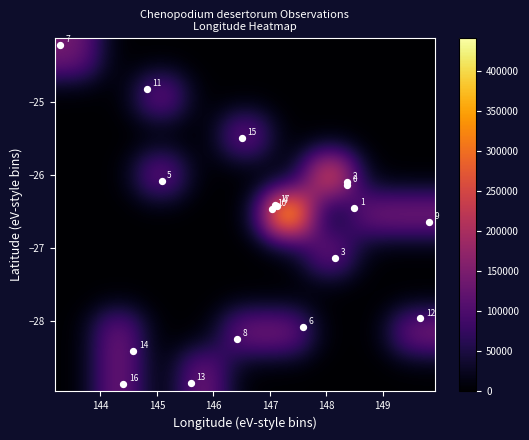

At how many categories does at least one series exceed 213720?

2